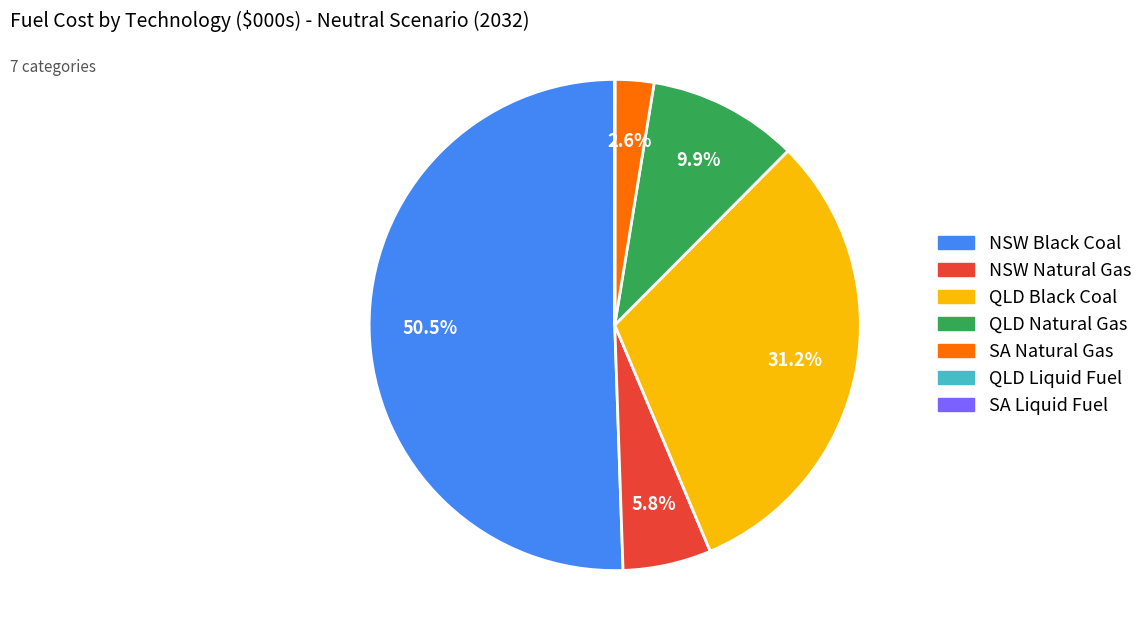

Which category has the biggest portion of the pie?

NSW Black Coal